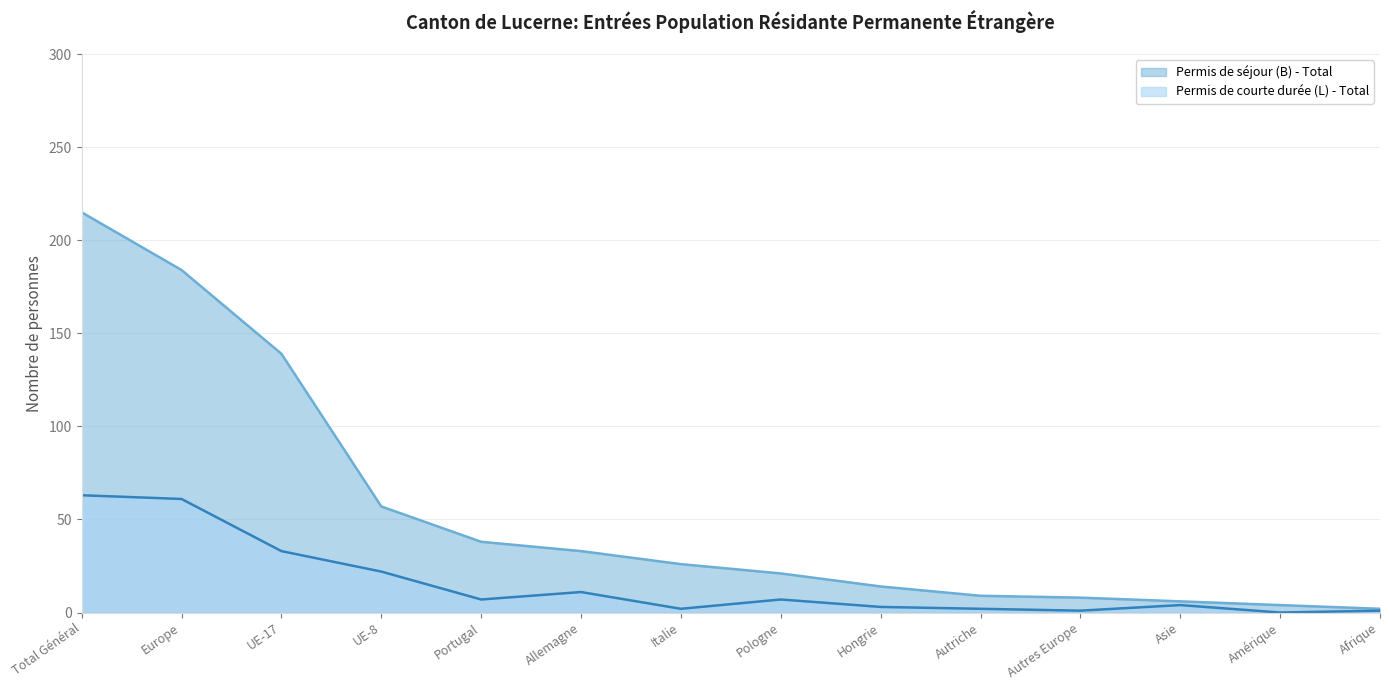

Between Total Général and Afrique, which is larger?

Total Général